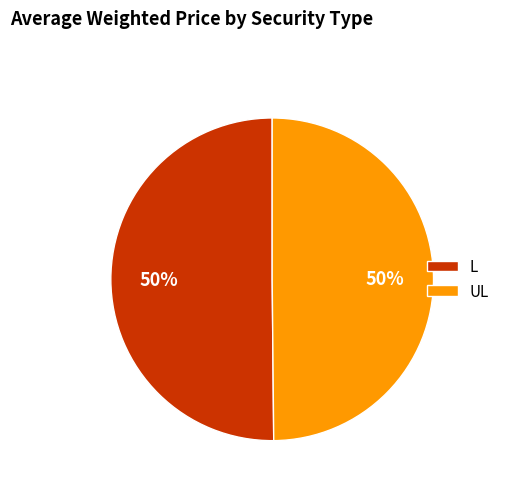

Do UL and L together represent more than half of the pie?

Yes